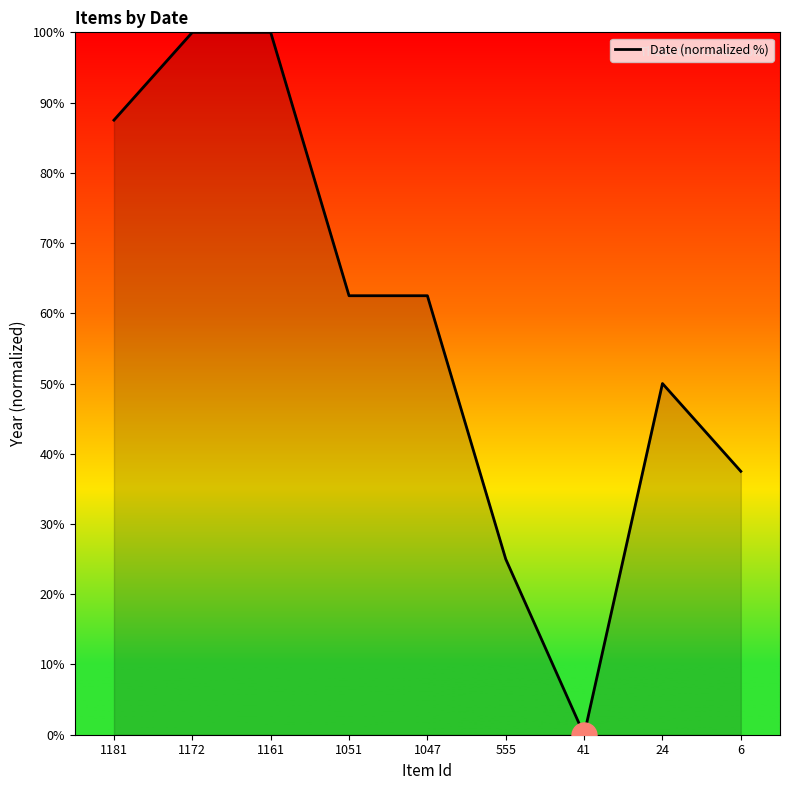

What is the maximum value shown in the chart?

100.0